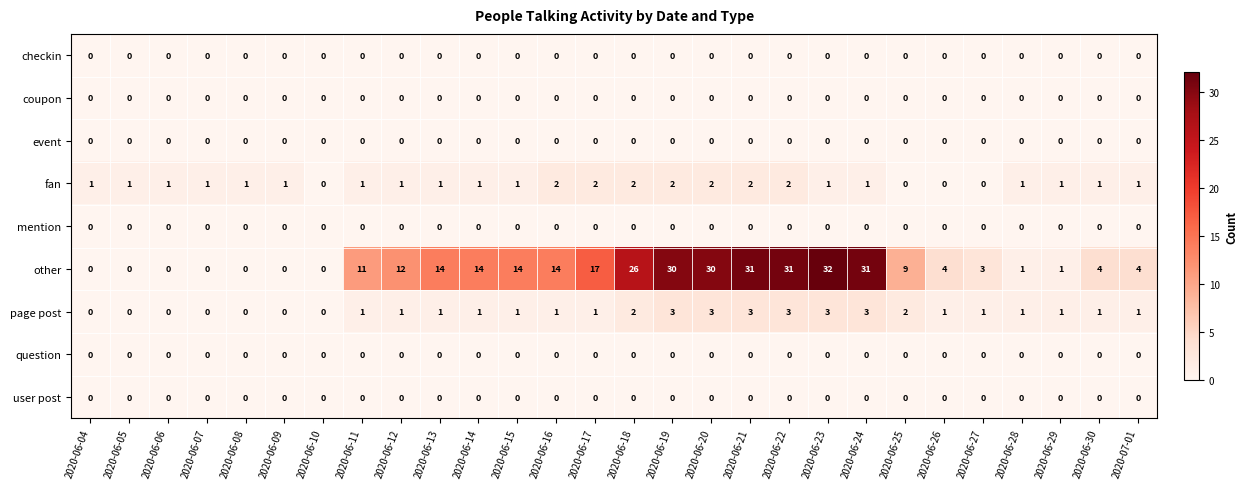

What is the total value across all series at 2020-06-19?

35